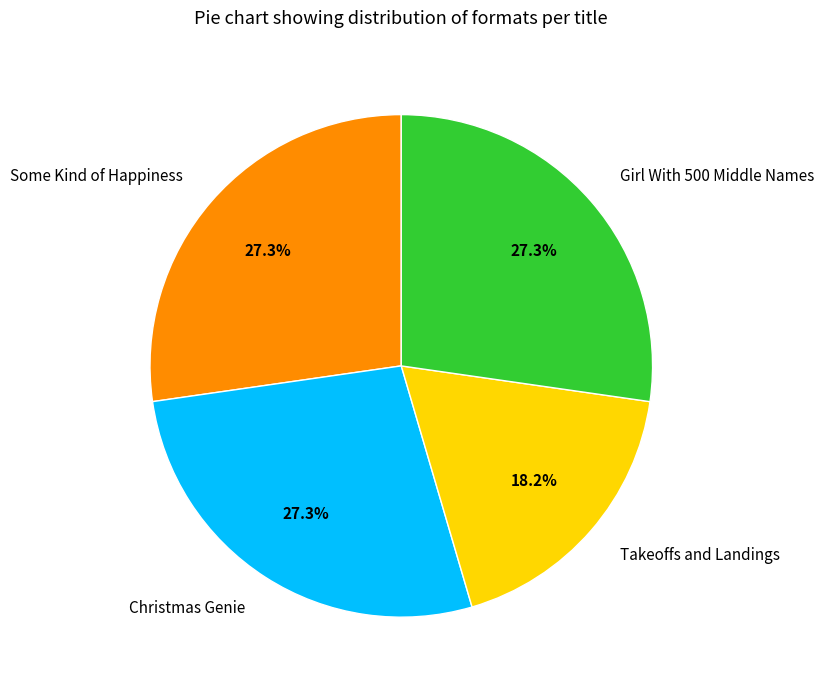

To the nearest percent, what percentage of the pie is Takeoffs and Landings?

18%